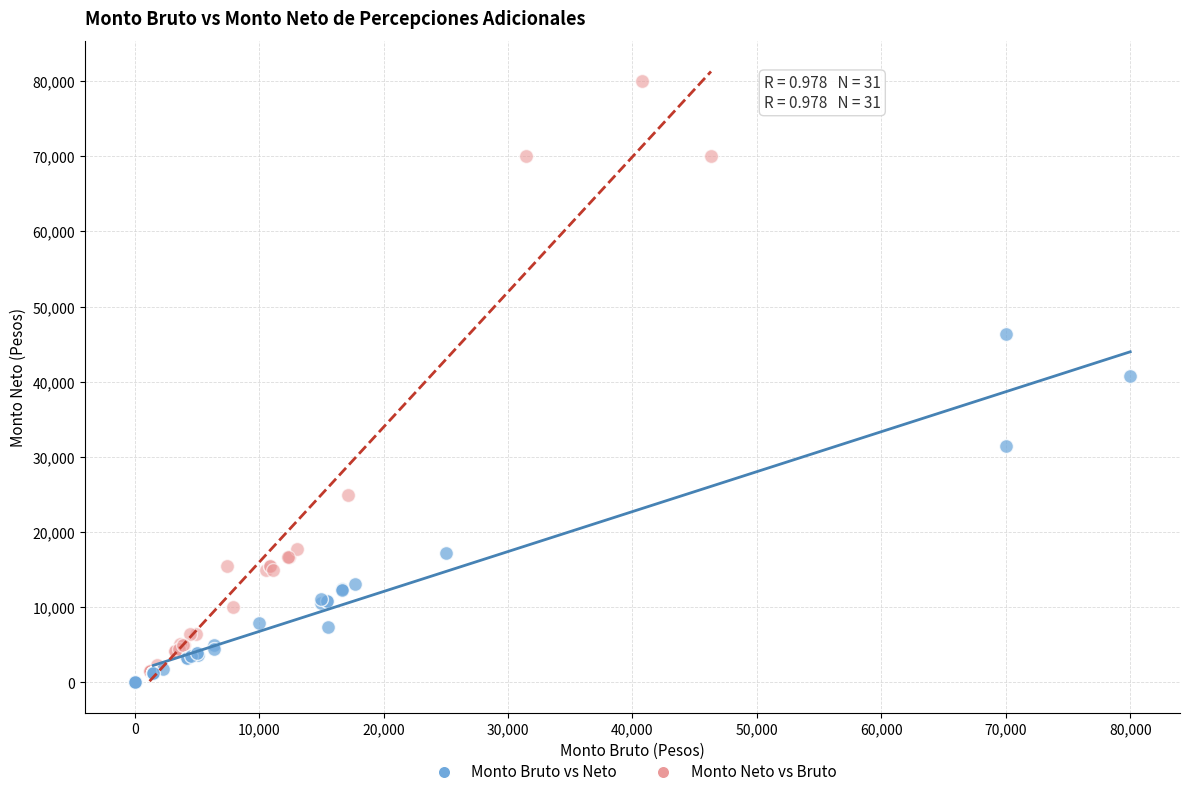

Which series has the largest Y range (max minus min)?

Monto Neto vs Bruto